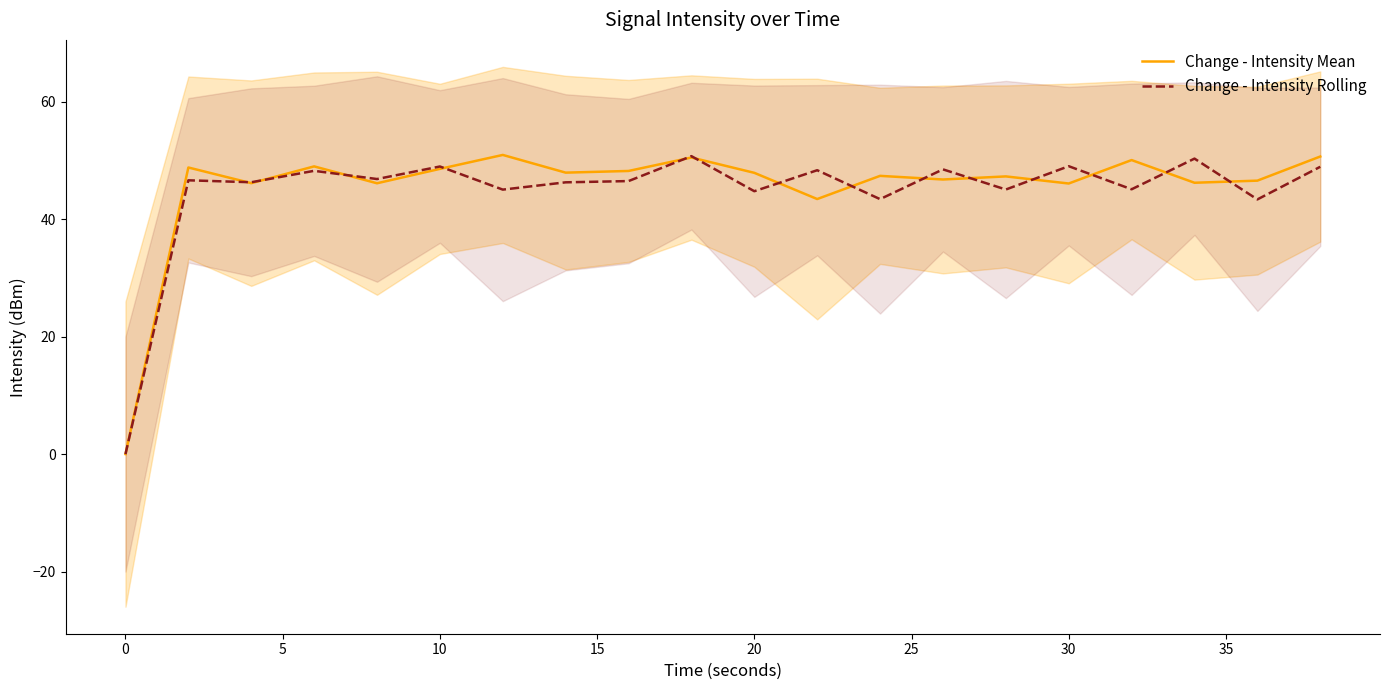

Rank the series by their average value, from lowest to highest.

Change - Intensity Rolling, Change - Intensity Mean